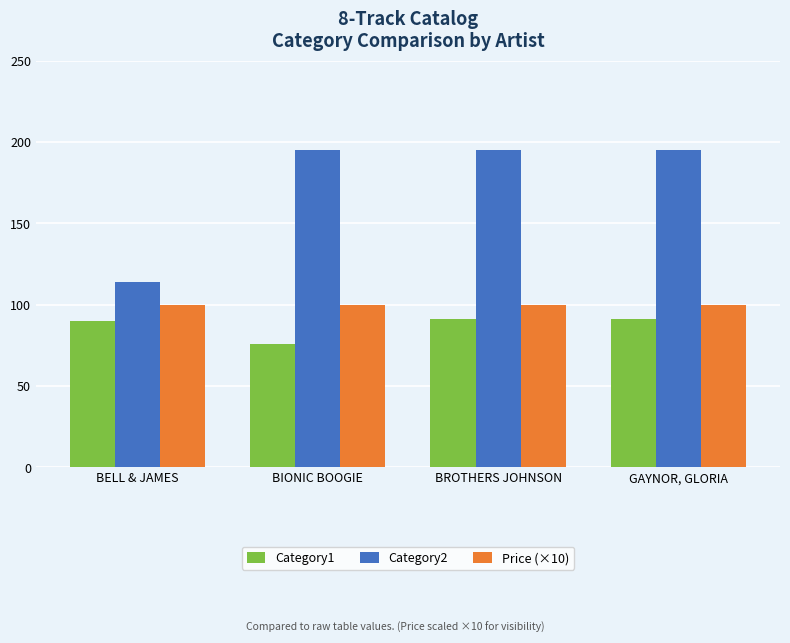

What position from the left is BROTHERS JOHNSON?

3